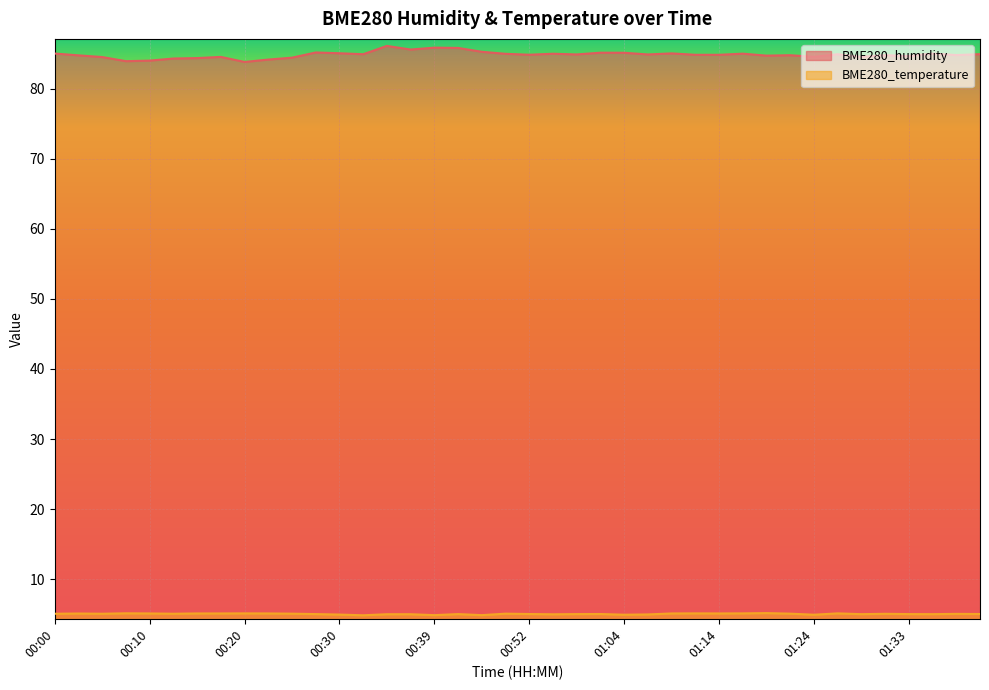

Reading left to right, transcribe all the data shown in this chart.

BME280_humidity: 85.0	84.8	84.5	83.9	84.0	84.3	84.4	84.5	83.8	84.2	84.4	85.2	85.1	84.9	86.1	85.6	85.9	85.8	85.3	85.0	84.8	85.0	84.9	85.1	85.1	84.9	85.0	84.8	84.8	85.0	84.7	84.8	84.5	84.9	84.5	84.8	84.7	85.0	84.8	84.9
BME280_temperature: 5.1	5.1	5.1	5.1	5.1	5.1	5.1	5.1	5.1	5.1	5.1	5.0	5.0	4.8	5.0	5.0	4.9	5.0	4.9	5.1	5.0	5.0	5.0	5.0	4.9	5.0	5.1	5.1	5.1	5.1	5.2	5.1	4.9	5.1	5.0	5.1	5.0	5.0	5.0	5.0